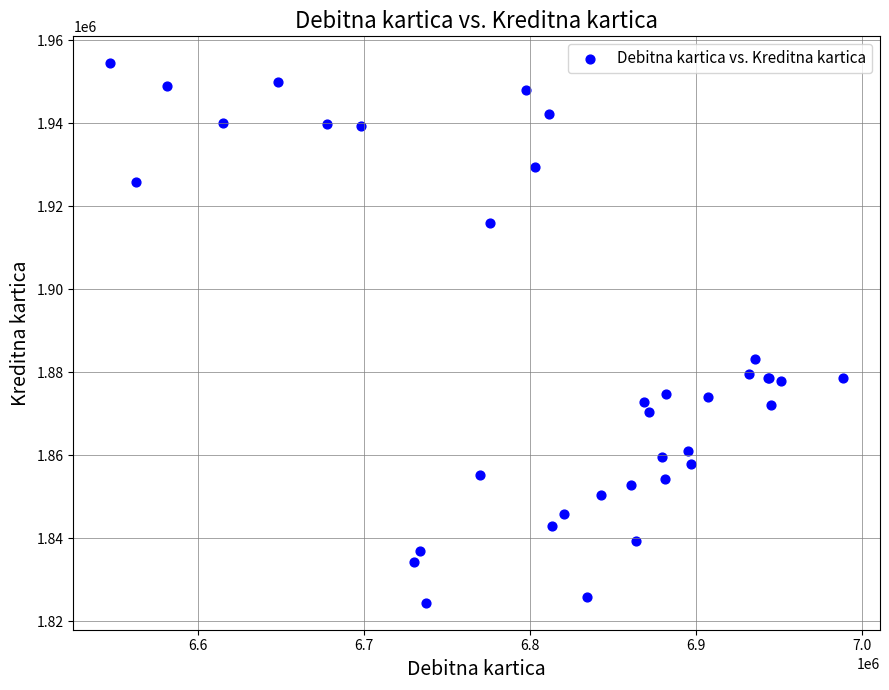

What Y value in the scatter plot is closest to 1889462?

1883222